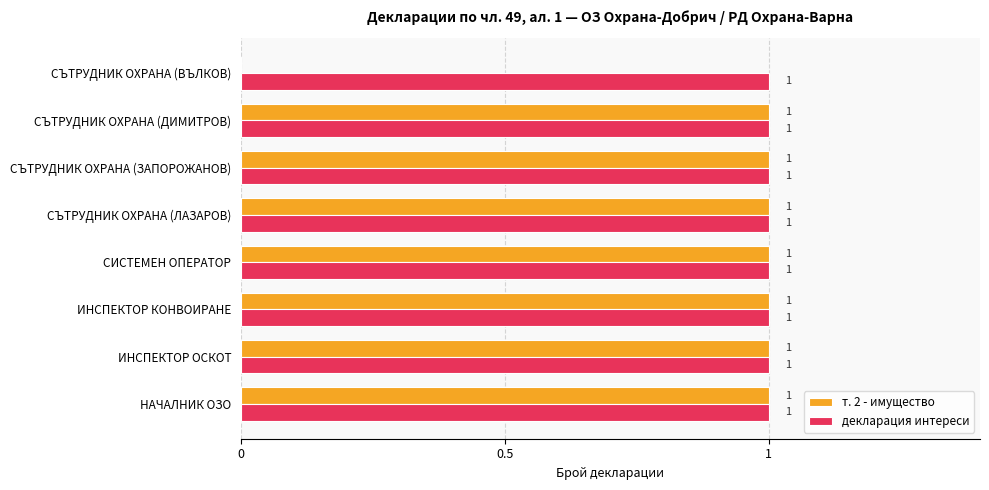

Which series has the largest total across all categories?

декларация интереси